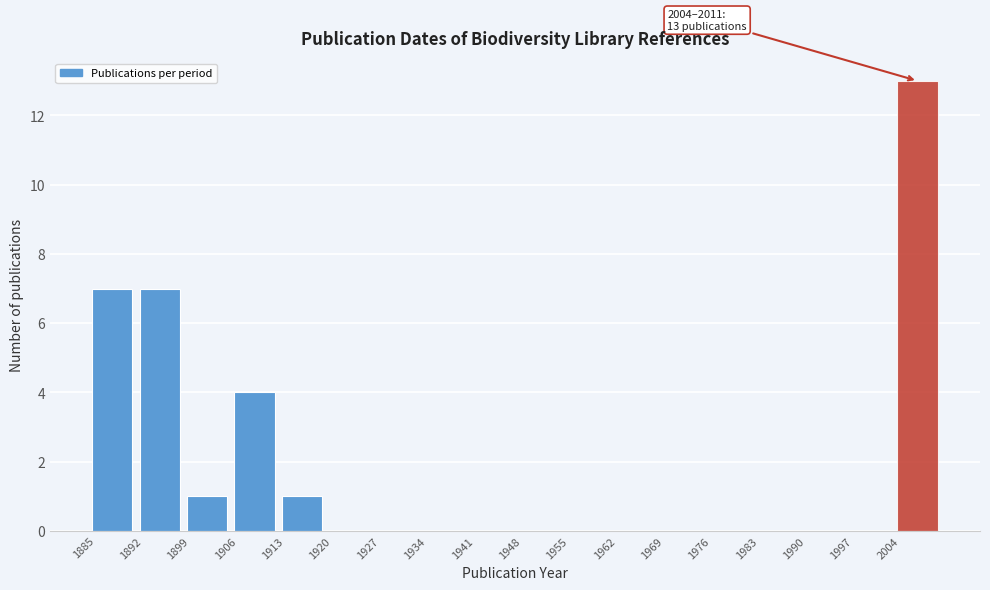

Which range on the x-axis has the tallest bar?

2004 to 2011